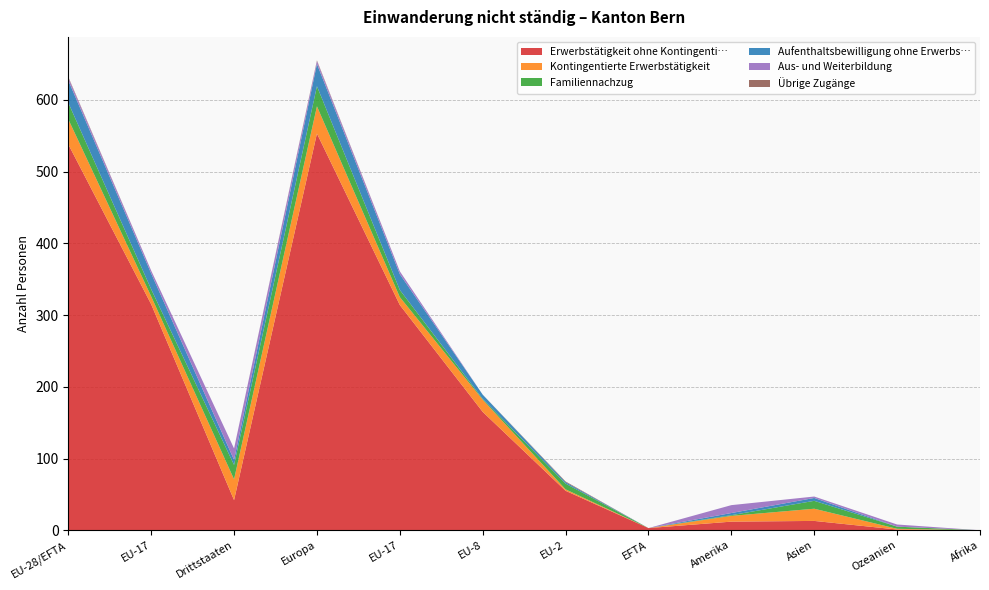

Reading right to left, transcribe all the data shown in this chart.

Erwerbstätigkeit ohne Kontingenti…: 0	1	13	12	3	55	165	314	553	42	315	538
Kontingentierte Erwerbstätigkeit: 0	1	17	8	0	2	17	11	38	29	11	35
Familiennachzug: 0	3	11	1	0	8	1	10	28	20	10	23
Aufenthaltsbewilligung ohne Erwerbs…: 0	0	4	3	0	2	6	22	31	7	22	31
Aus- und Weiterbildung: 0	3	2	11	0	0	0	4	4	16	4	4
Übrige Zugänge: 0	0	0	0	0	1	0	0	1	0	0	1